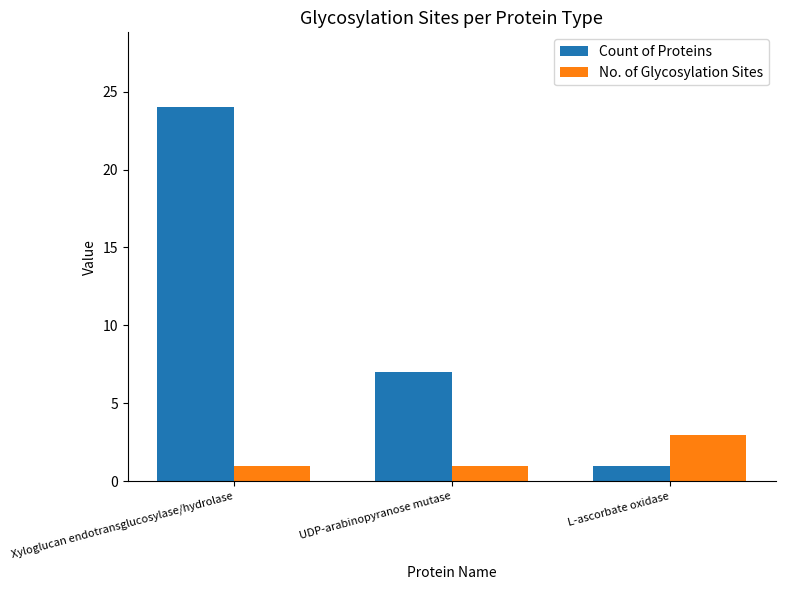

Is it true that Count of Proteins equals 5 at UDP-arabinopyranose mutase?

False